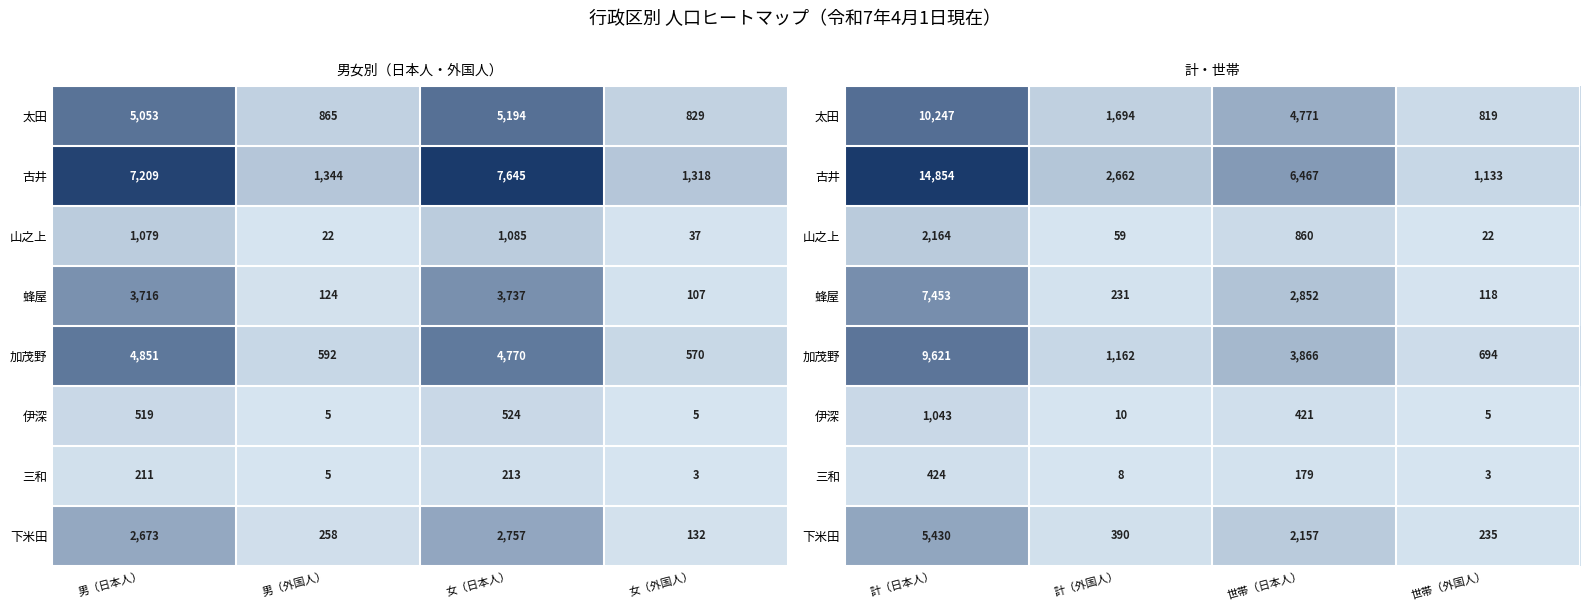

What is the lowest value of the 加茂野 series?

694